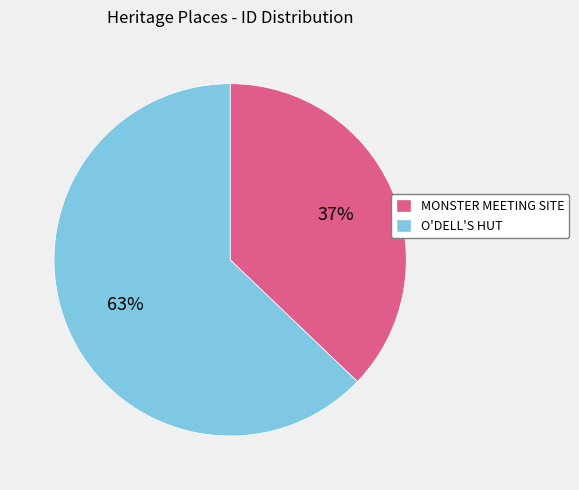

What is the largest slice in the pie chart?

O'DELL'S HUT